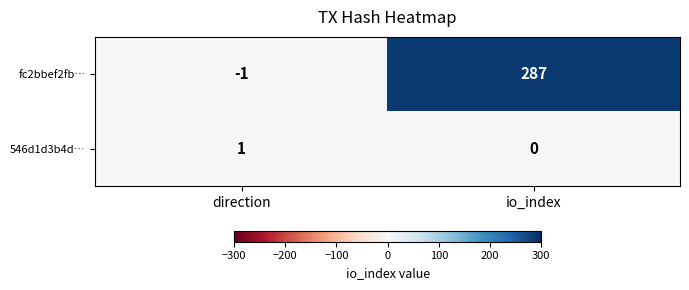

Reading left to right, transcribe all the data shown in this chart.

fc2bbef2fb…: -1	287
546d1d3b4d…: 1	0